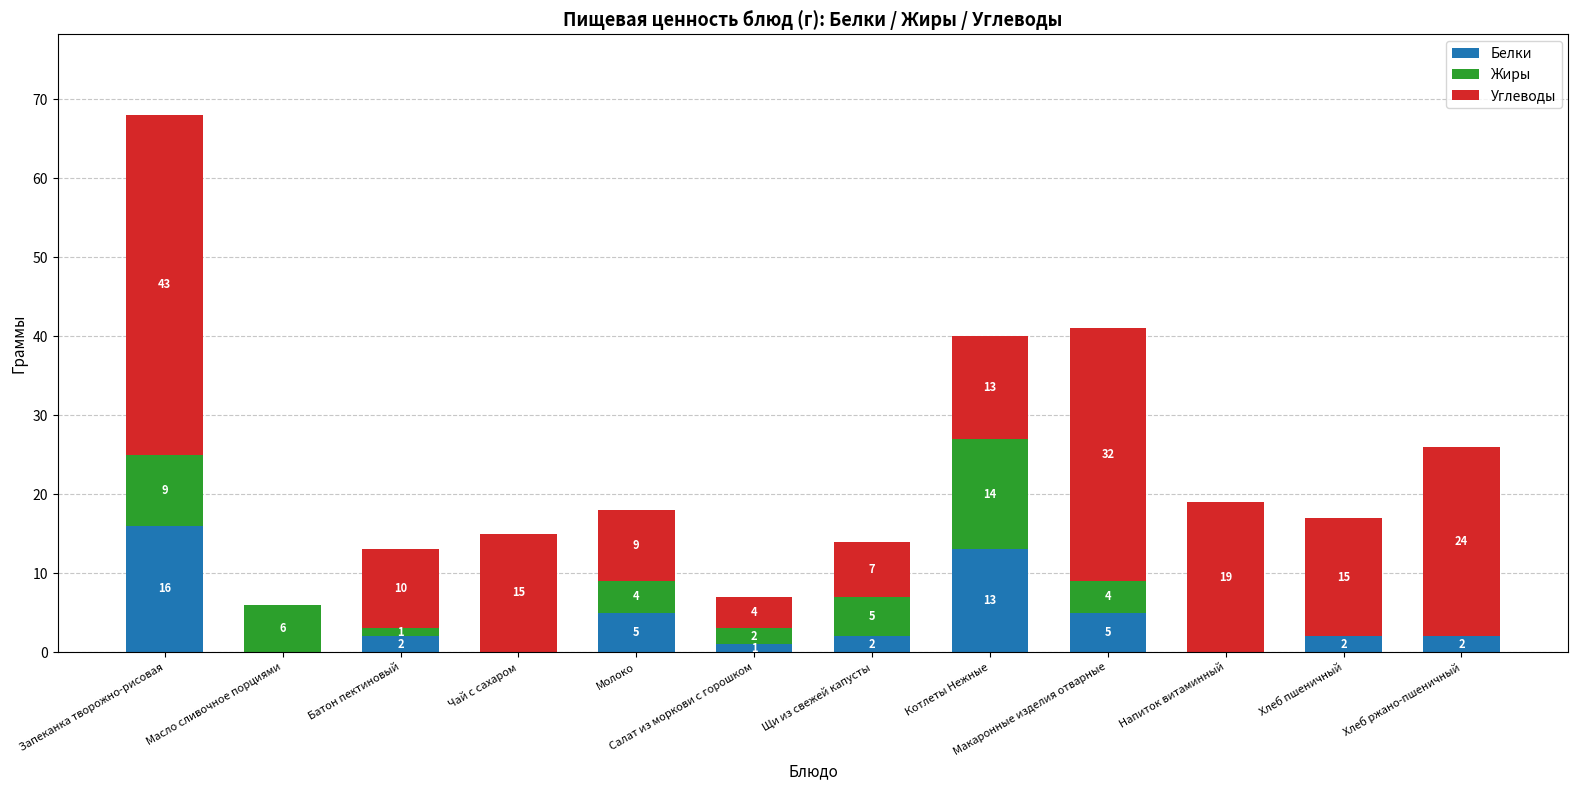

What is the total value across all series at Масло сливочное порциями?

6